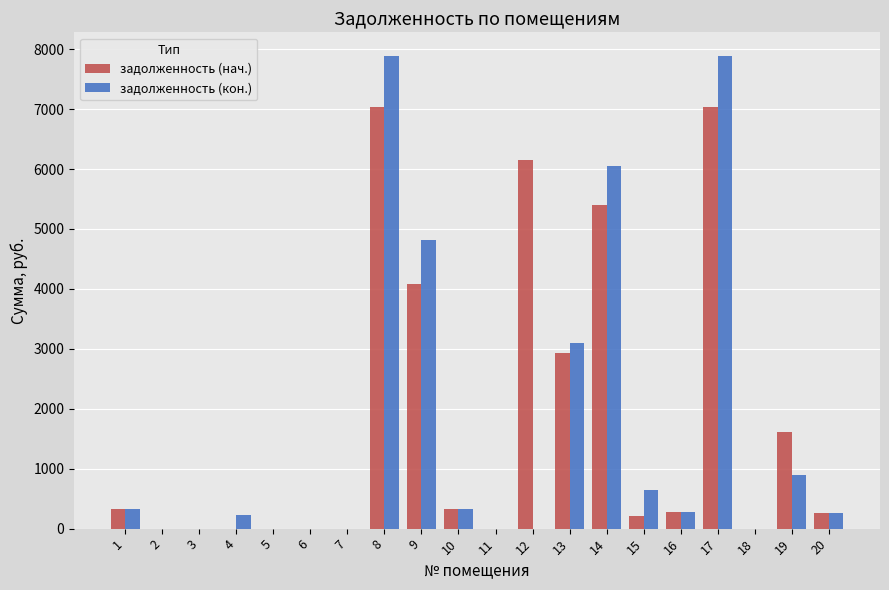

Are the bars horizontal?

No